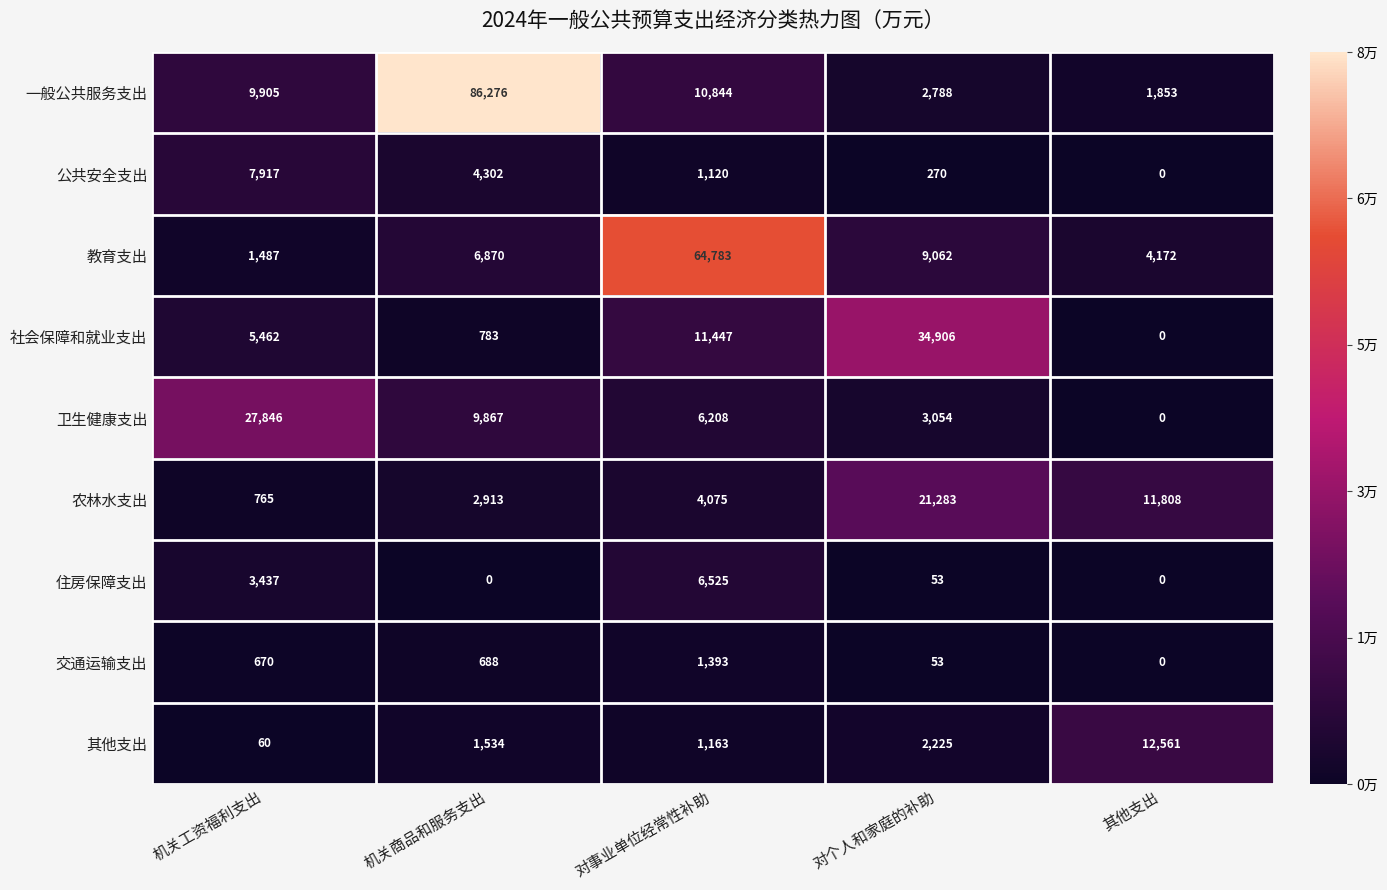

What is the difference between the second highest and minimum values in the 其他支出 series?

2165